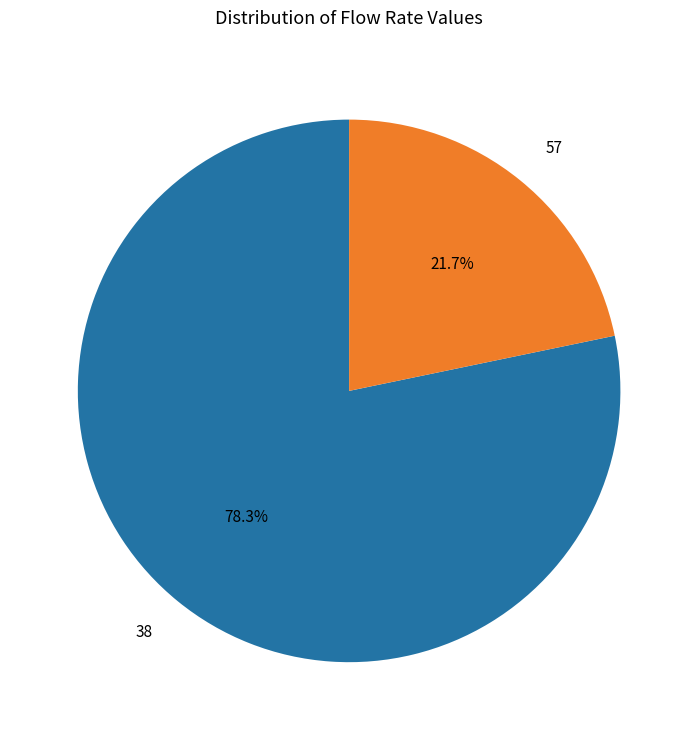

How many slices are in this pie chart?

2